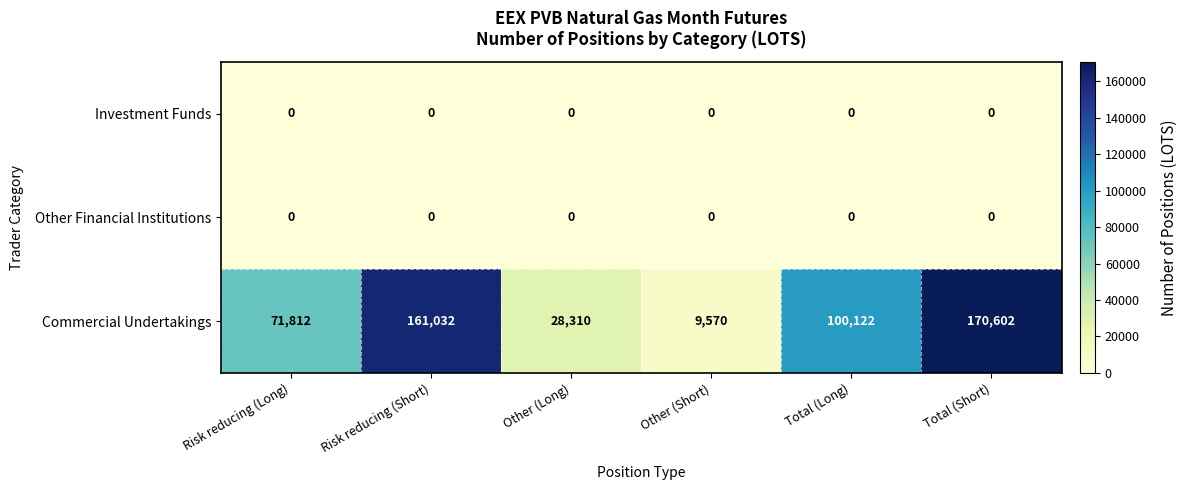

At which label does Commercial Undertakings reach its minimum?

Other (Short)